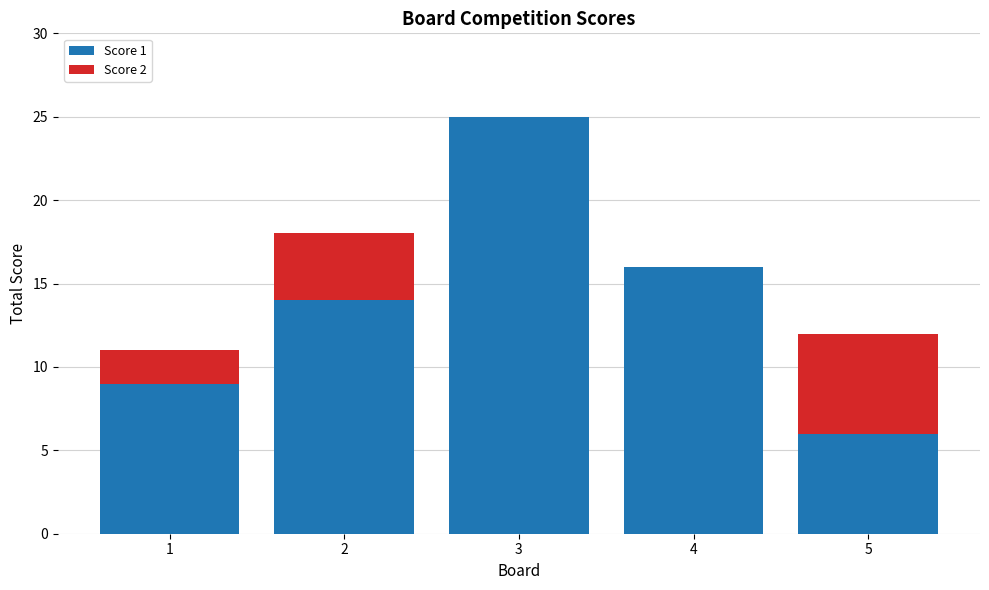

The Score 1 series shows 6 at 5. True or false?

True